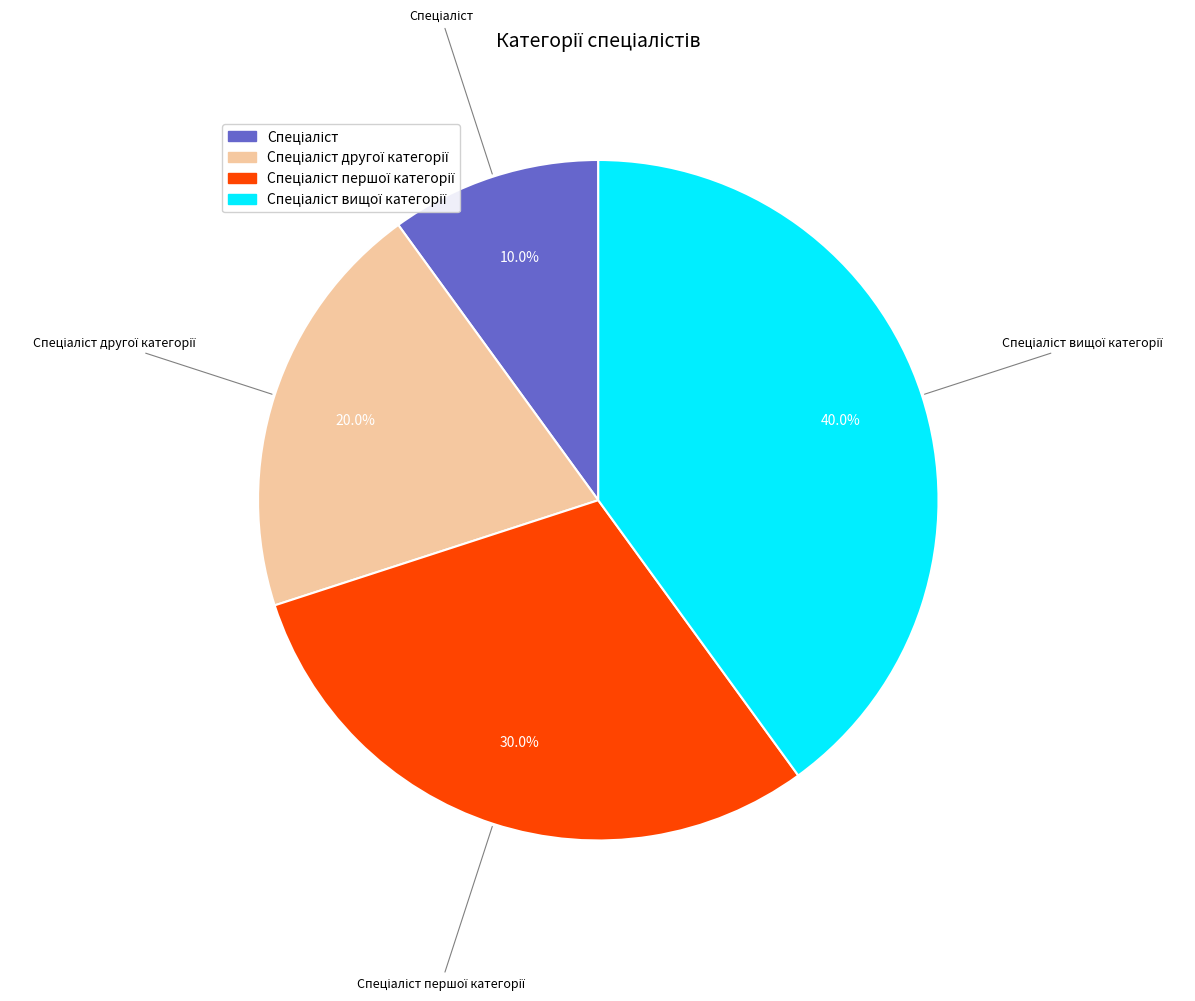

Is there any slice that represents more than half of the pie?

No